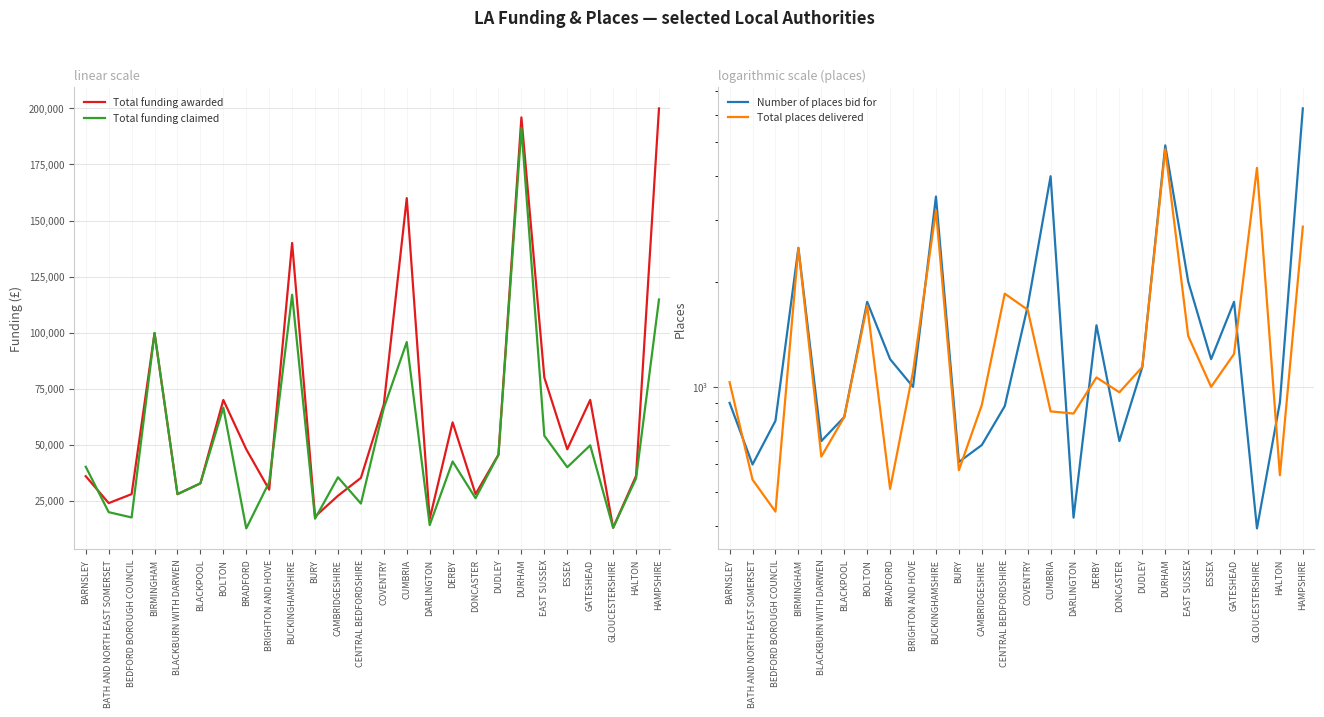

The value of Total funding awarded at HALTON is 36120. True or false?

True